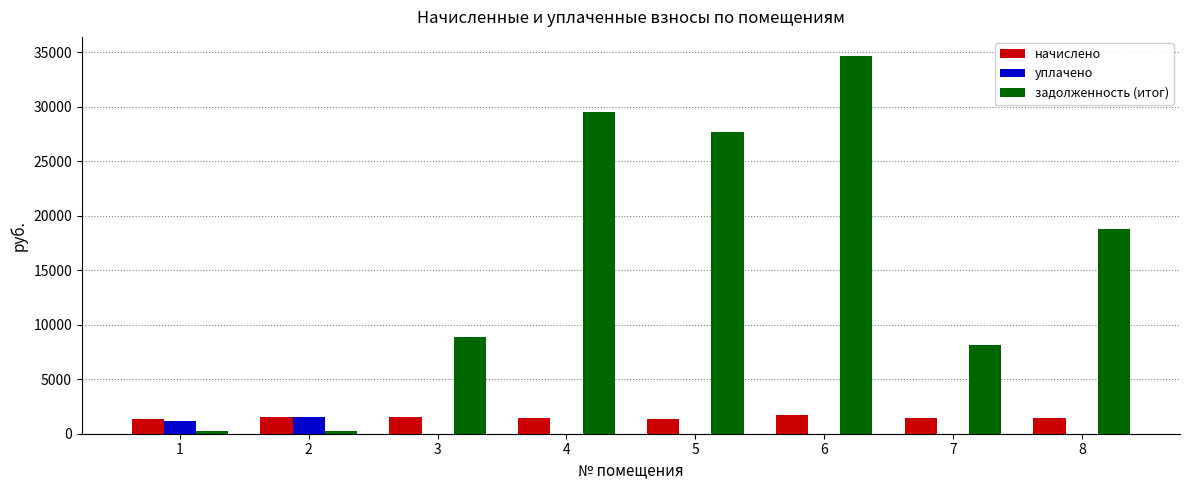

How many series are shown in this chart?

3